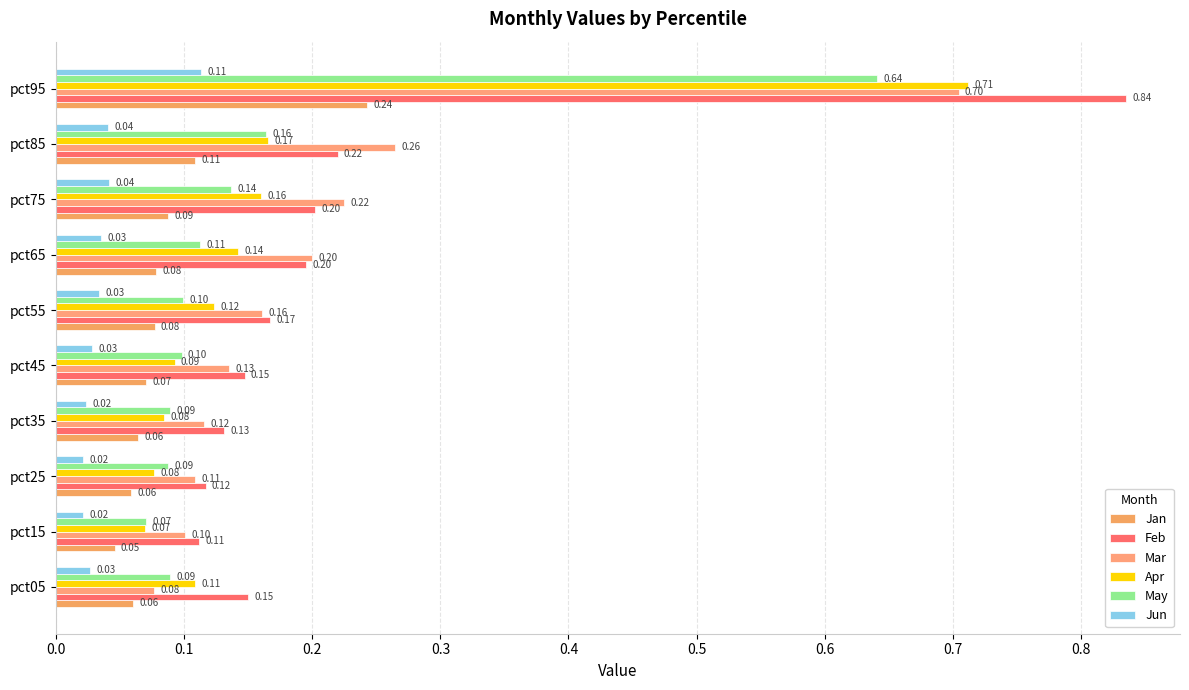

How many data points does each series have?

10